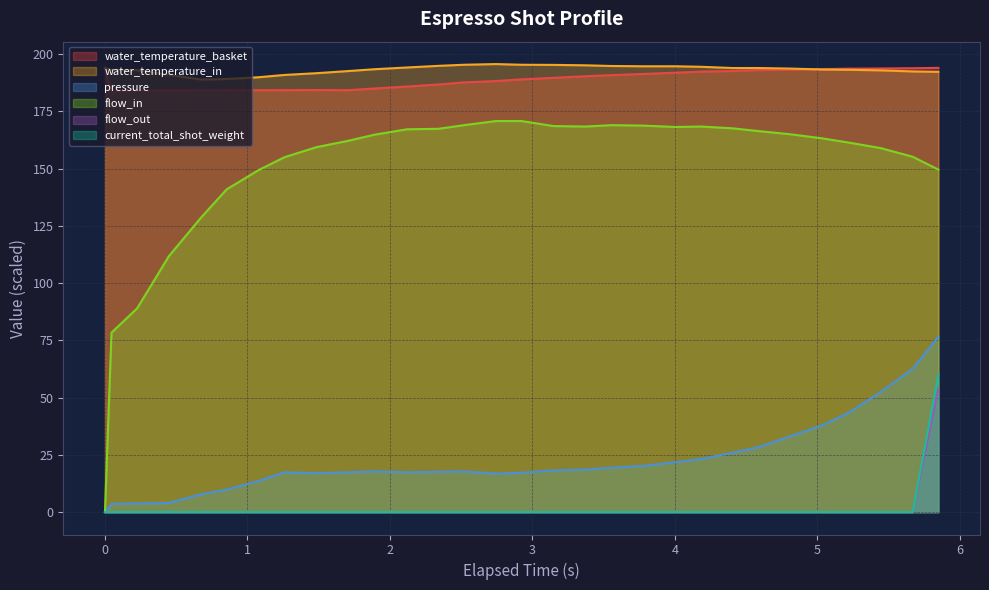

True or false: water_temperature_in and pressure intersect in this chart.

False